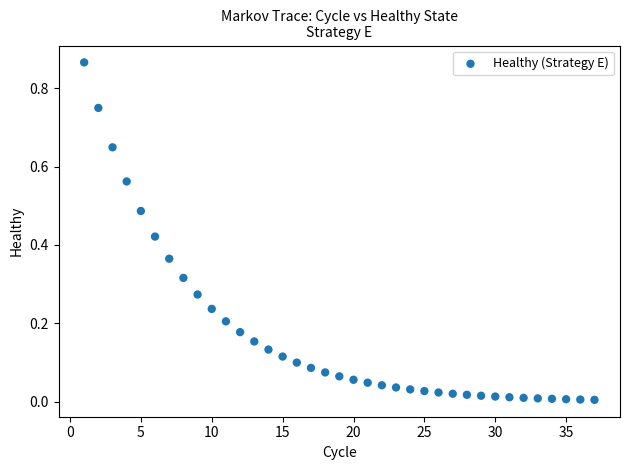

What is the range of X values (max minus min)?

36.0